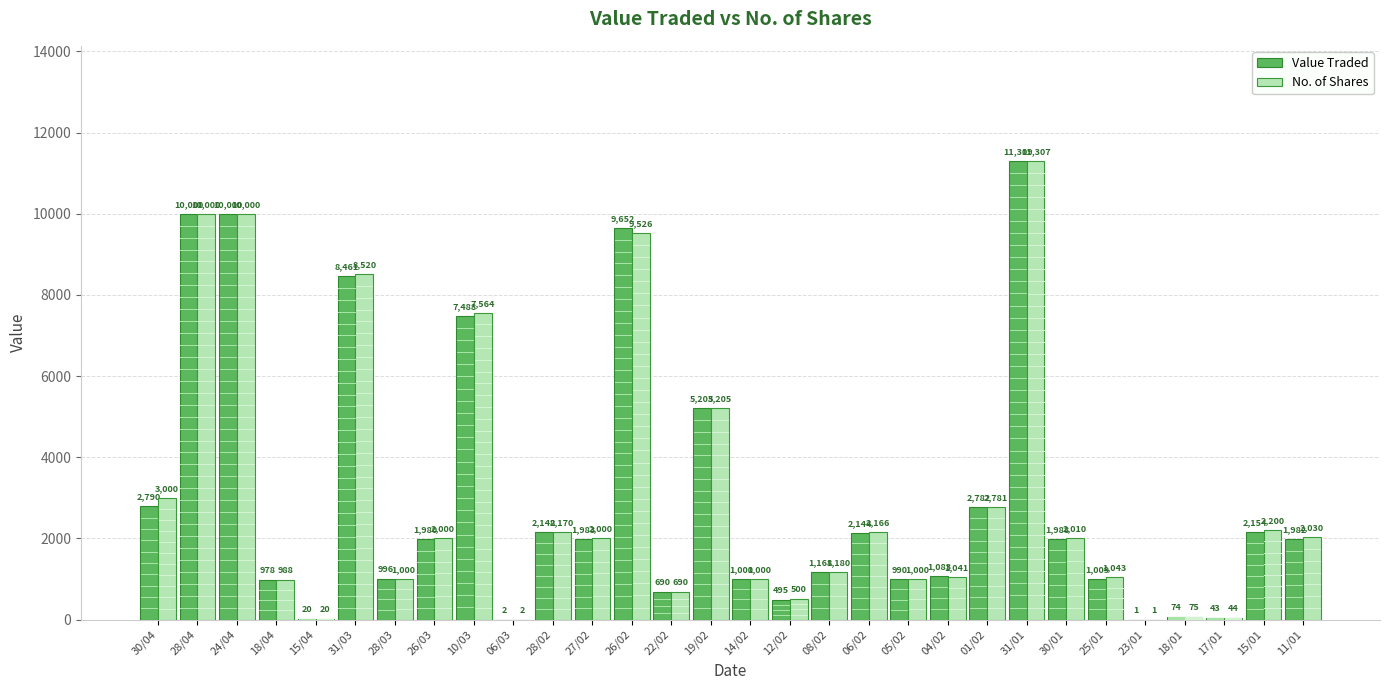

What is the label of the 10th bar from the right?

04/02